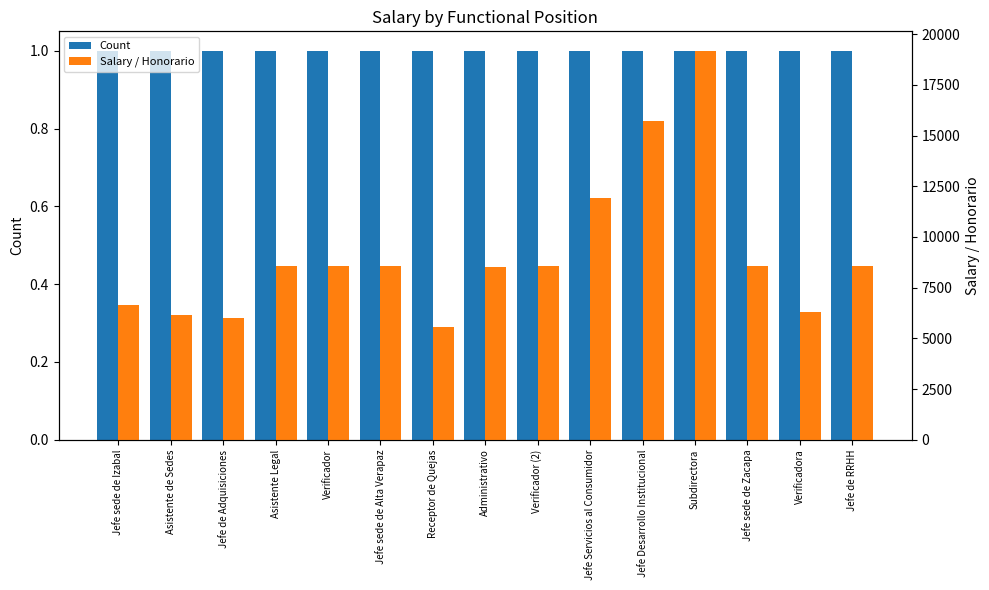

Does the chart contain stacked bars?

No